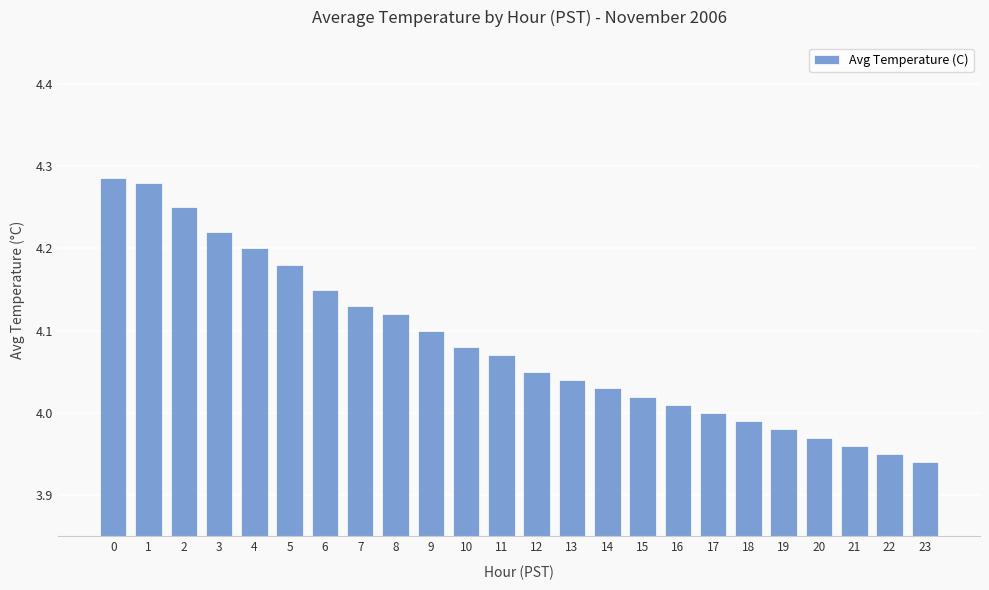

True or false: the data shows 6.4 at 8.

False